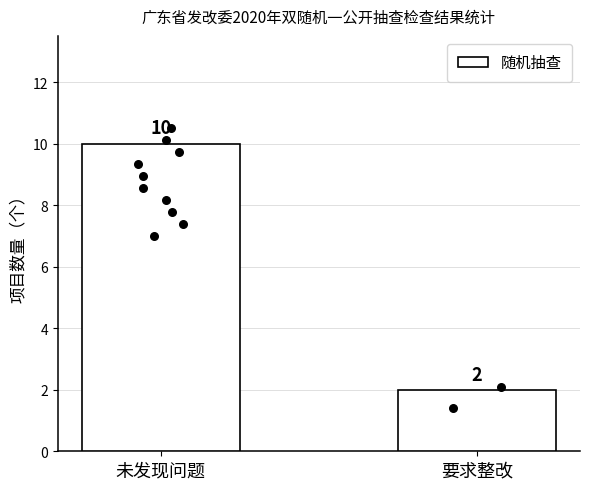

What is the change in value from 未发现问题 to 要求整改?

-8